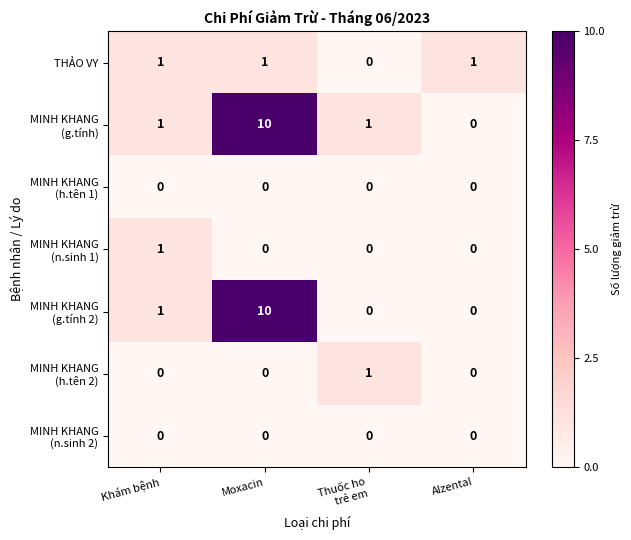

True or false: THẢO VY has a value of 2 at Alzental.

False